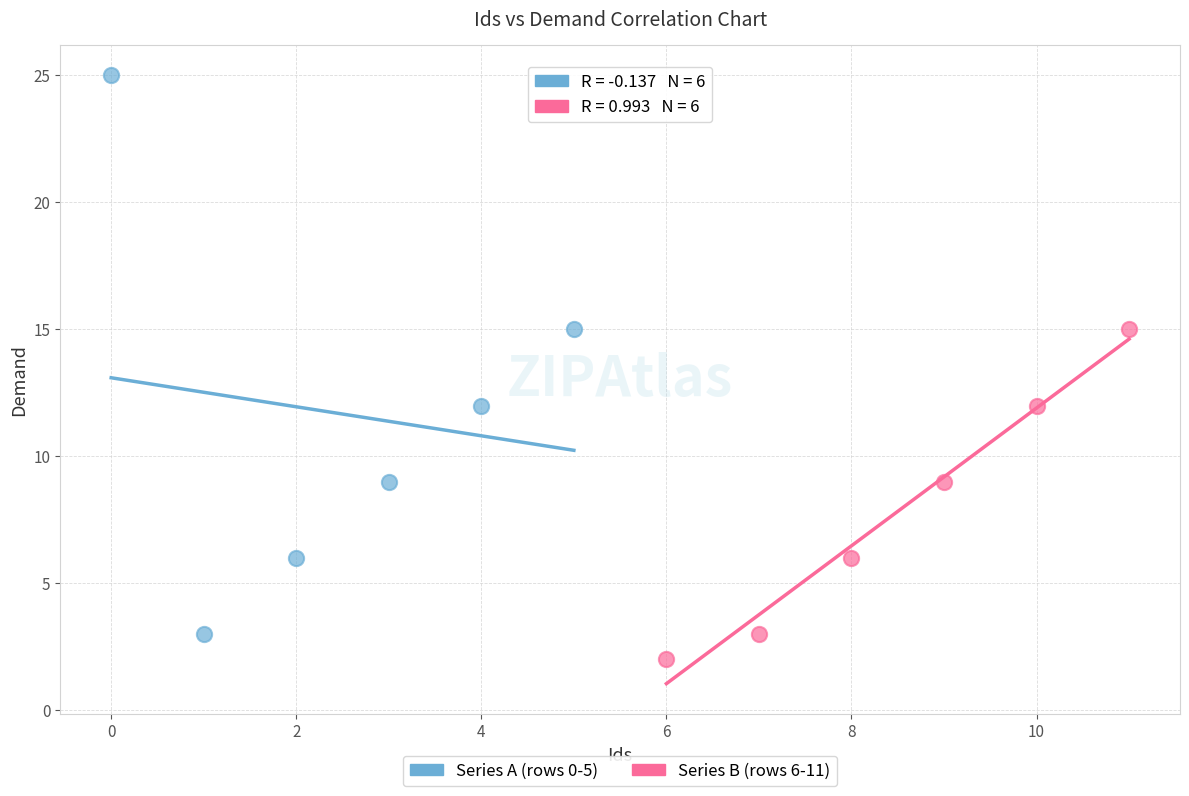

Which series reaches the maximum Y coordinate?

Series A (rows 0-5)